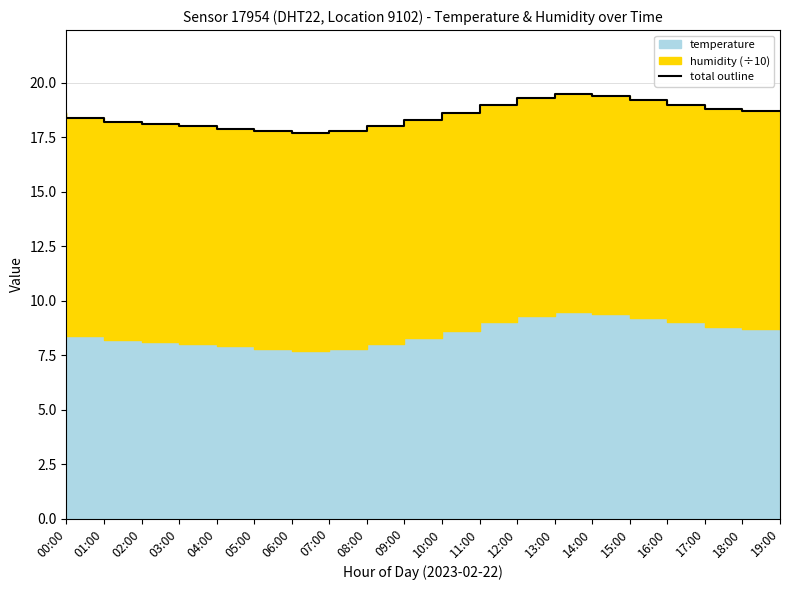

At which category does the data reach its first local valley?

07:00